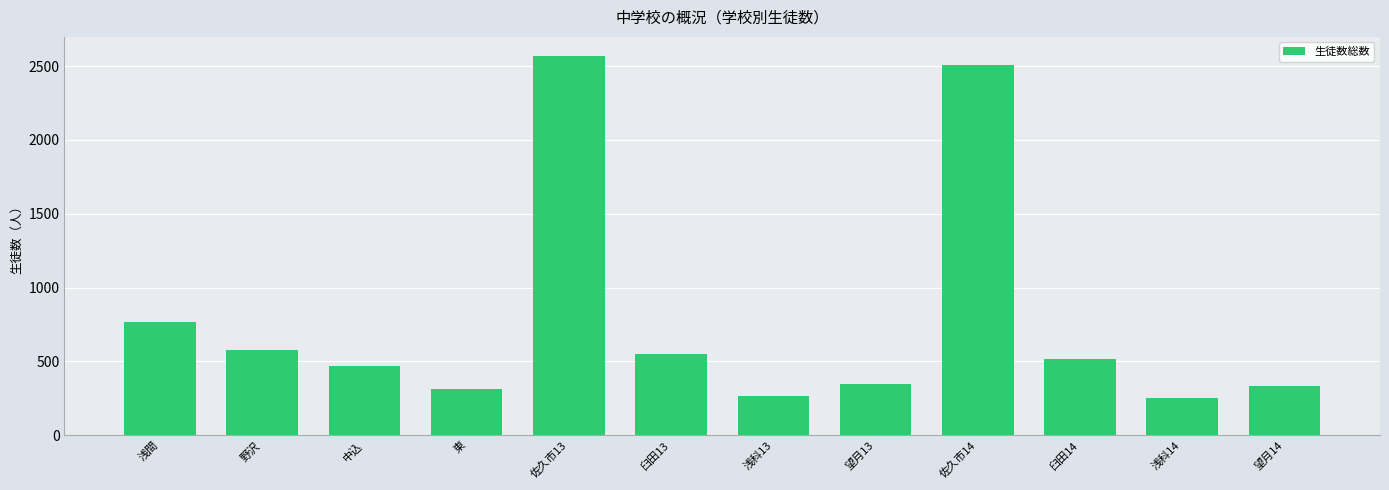

What is the label of the 6th bar from the right?

浅科13